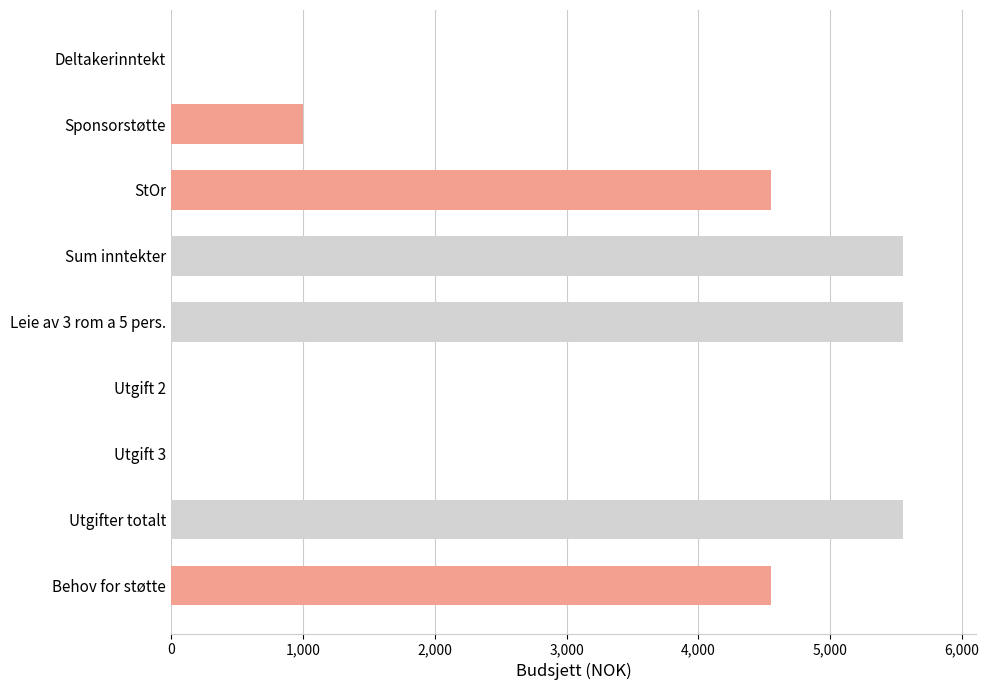

Reading bottom to top, transcribe all the data shown in this chart.

Behov for støtte=4550	Utgifter totalt=5550	Utgift 3=0	Utgift 2=0	Leie av 3 rom a 5 pers.=5550	Sum inntekter=5550	StOr=4550	Sponsorstøtte=1000	Deltakerinntekt=0